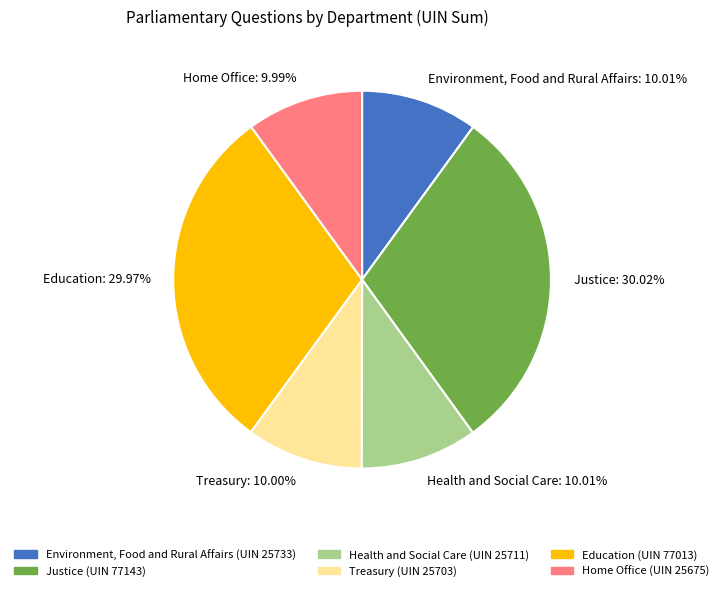

To the nearest percent, what is the average slice percentage?

17%